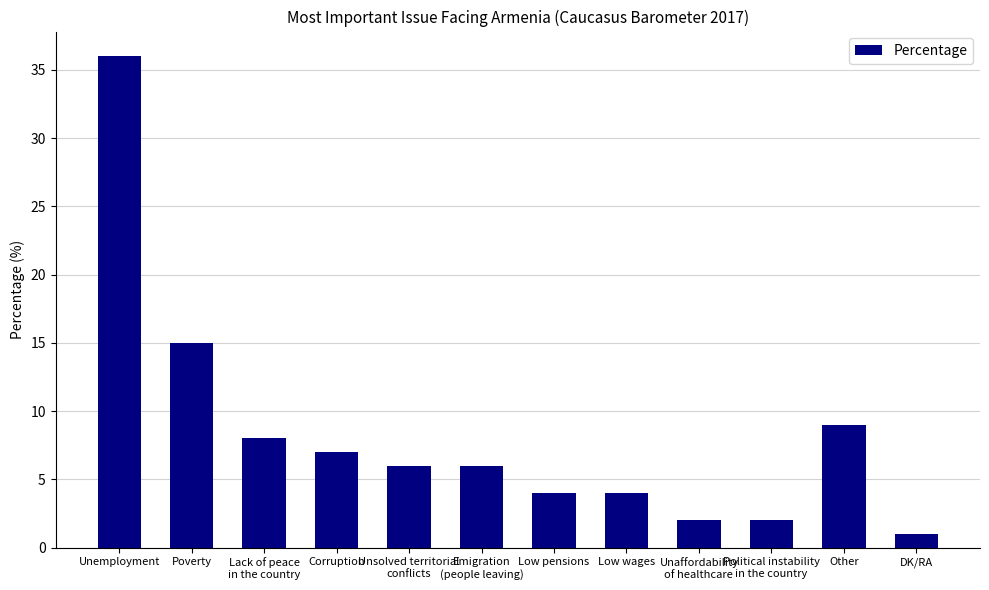

At which label does the data first exceed 6?

Unemployment